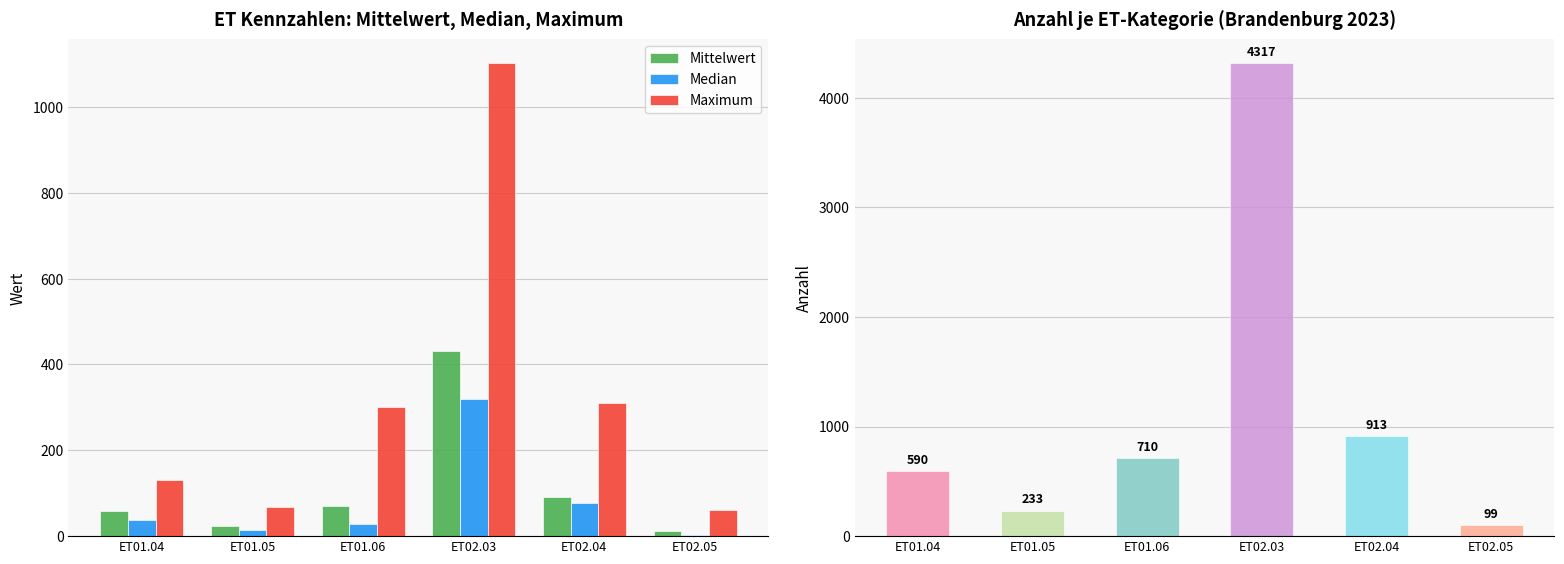

Is it true that Mittelwert equals 59.0 at ET01.04?

True